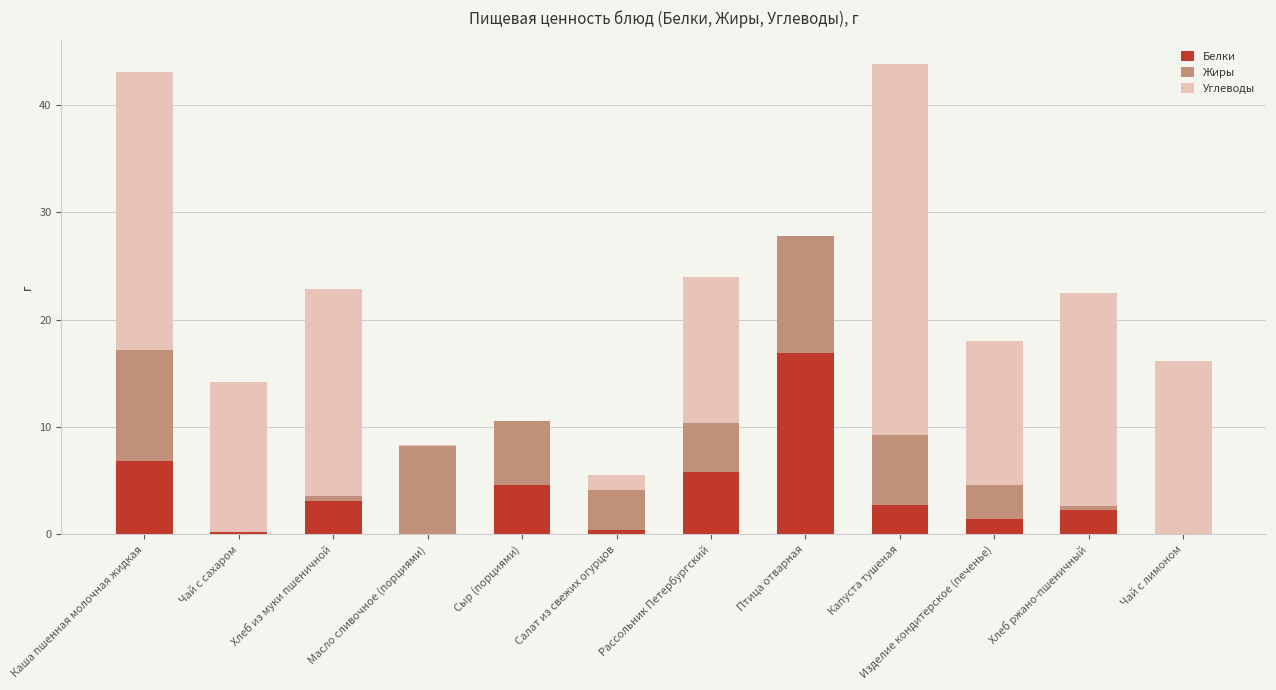

What are all the series names shown in the legend?

Белки, Жиры, Углеводы